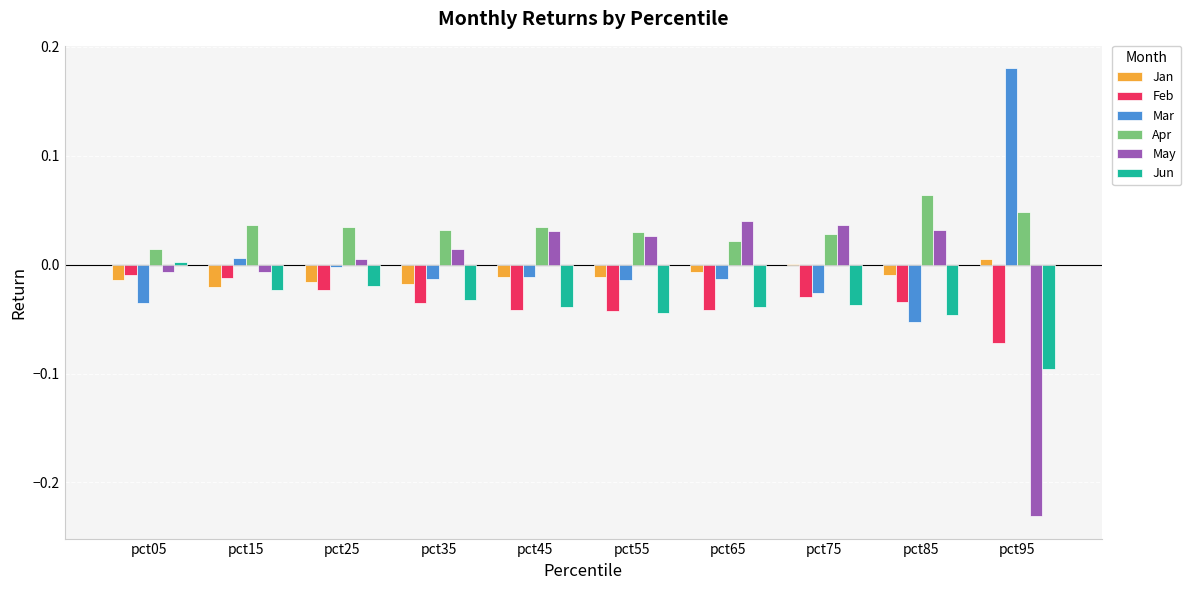

How many series are shown in this chart?

6